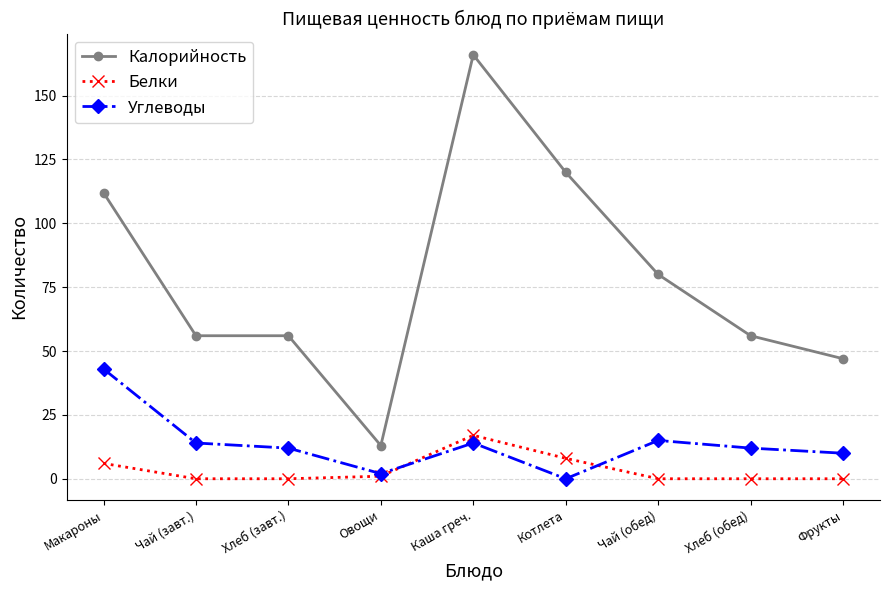

Is the value of Калорийность at Котлета greater than the value of Белки at Овощи?

Yes